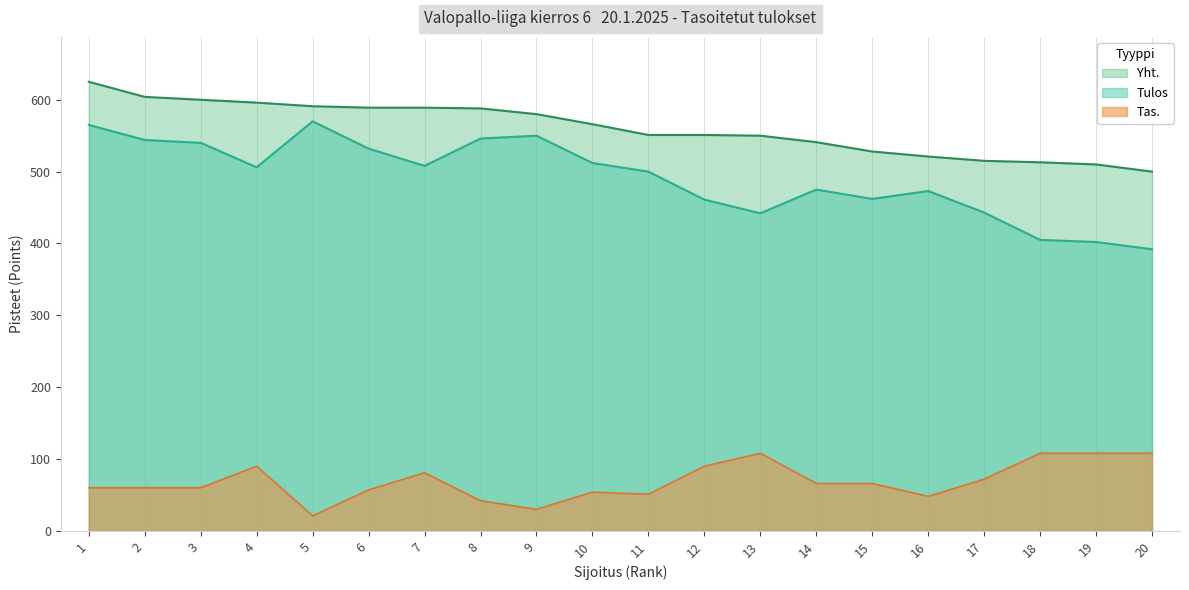

What is the total value across all series at 11?

1102